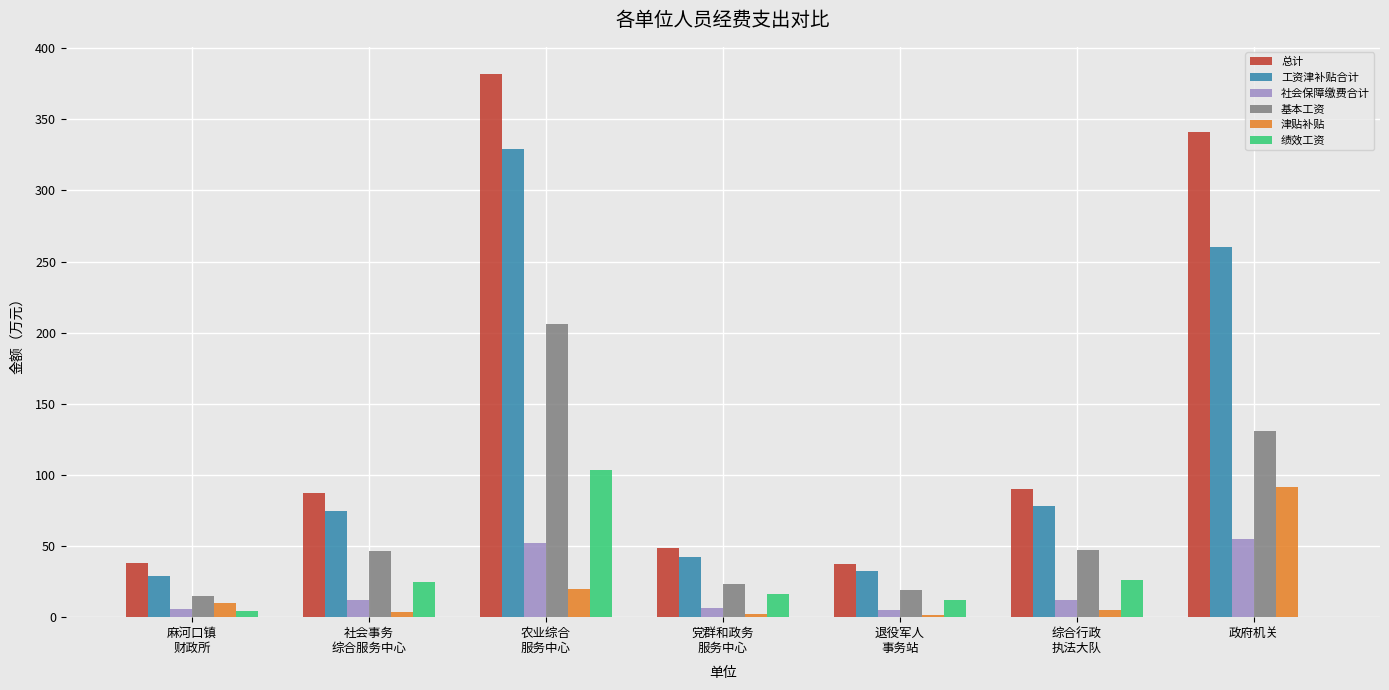

The 总计 series shows 557.1 at 政府机关. True or false?

False